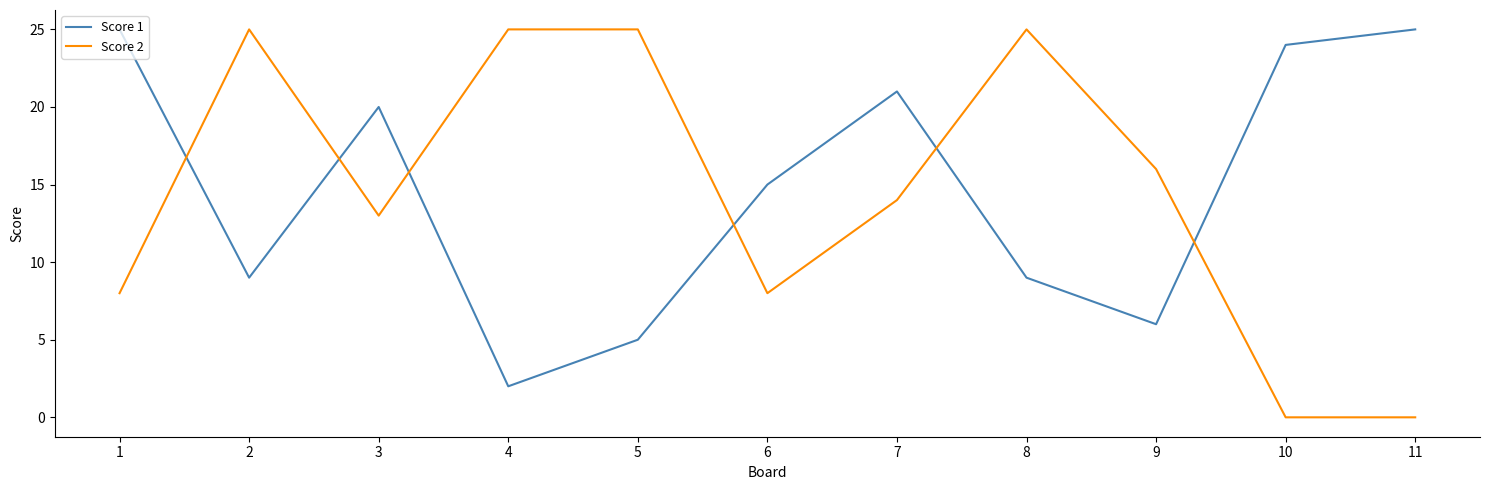

Reading left to right, extract all data points from this chart.

Score 1: 1=25	2=9	3=20	4=2	5=5	6=15	7=21	8=9	9=6	10=24	11=25
Score 2: 1=8	2=25	3=13	4=25	5=25	6=8	7=14	8=25	9=16	10=0	11=0